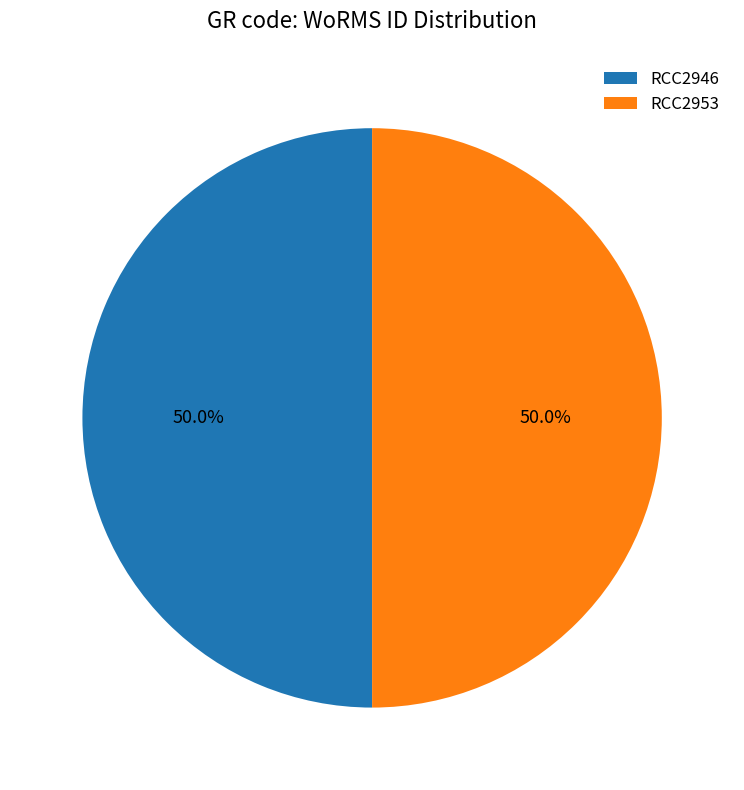

What portion of the pie excludes RCC2953?

50.0%